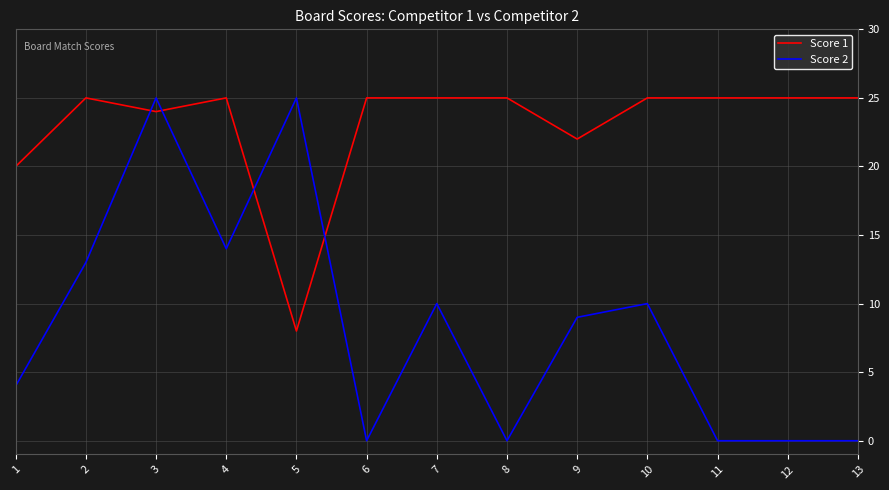

Is this an area chart (filled region under the line)?

No